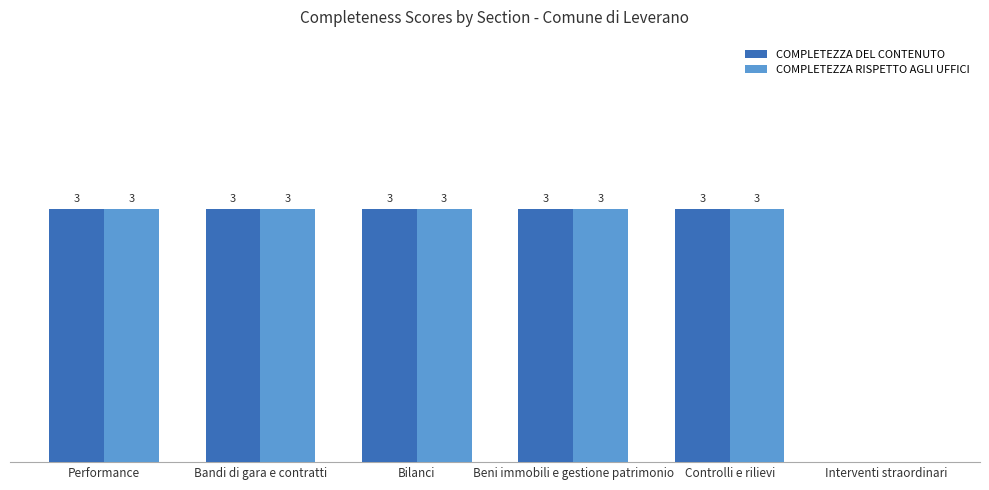

At which label is COMPLETEZZA DEL CONTENUTO closest to 1?

Interventi straordinari